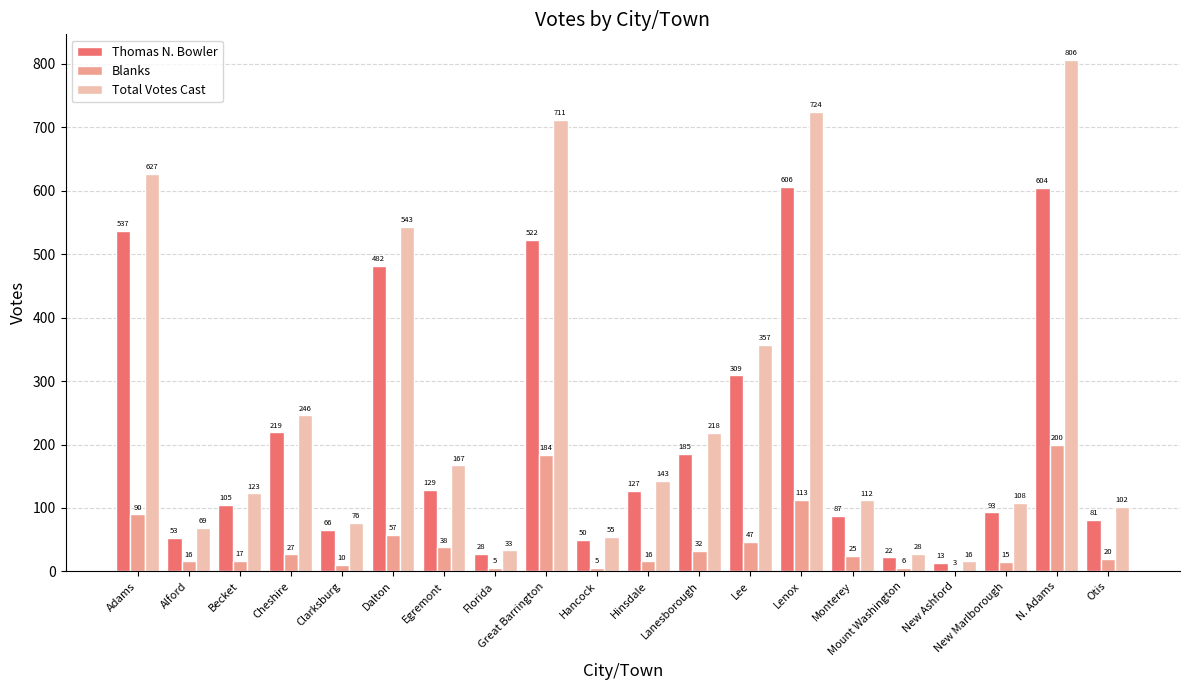

What is the sum of the Total Votes Cast values at Otis and Hancock?

157